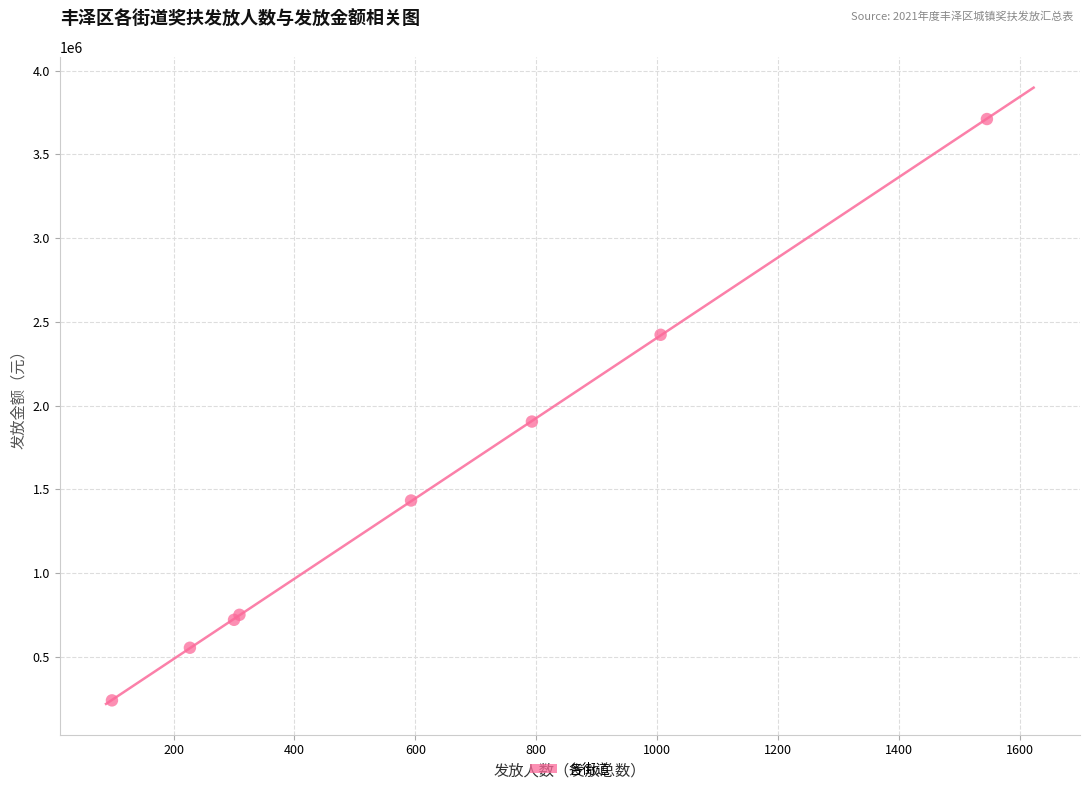

What Y value in the scatter plot is closest to 1975200?

1904400